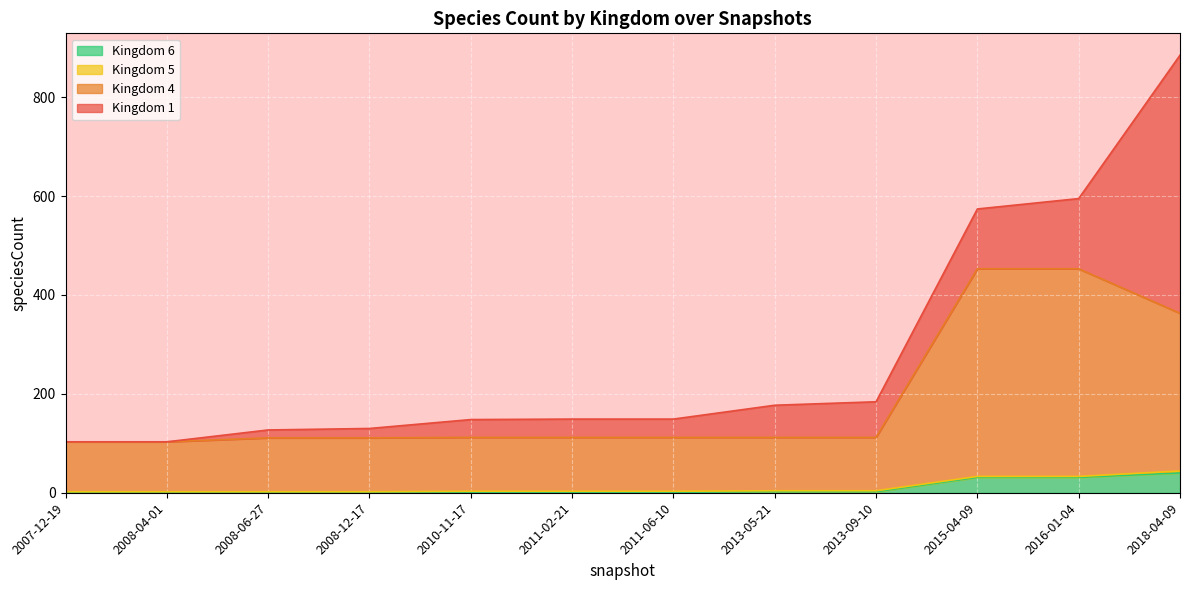

List the labels in order of 6 value, smallest first.

2007-12-19, 2008-04-01, 2008-06-27, 2008-12-17, 2010-11-17, 2011-02-21, 2011-06-10, 2013-05-21, 2013-09-10, 2015-04-09, 2016-01-04, 2018-04-09